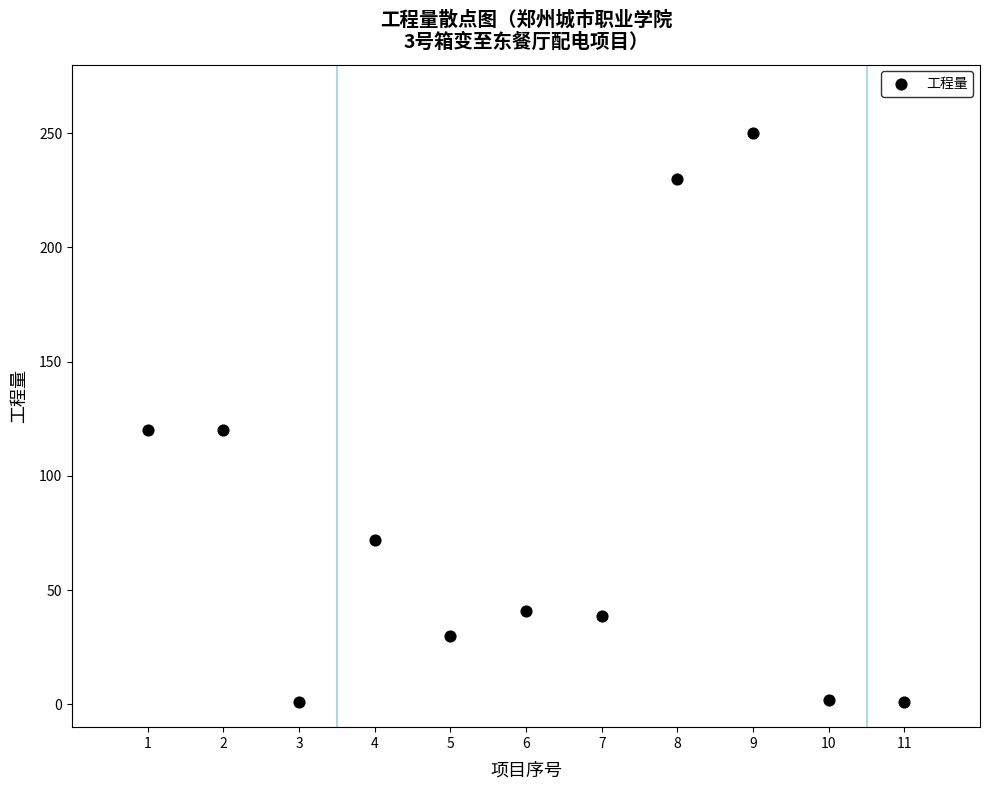

What is the average X value?

6.0